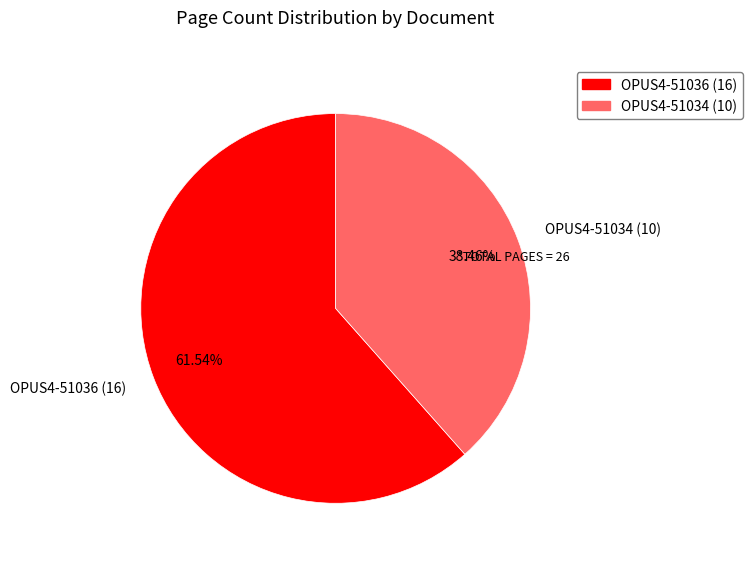

To the nearest percent, what portion does OPUS4-51036 represent?

62%